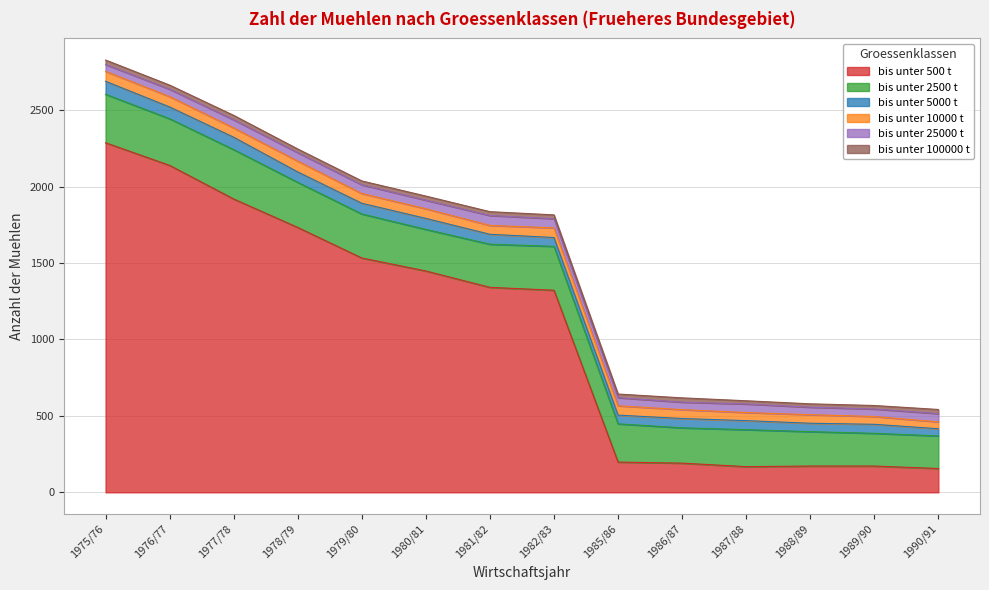

The value of bis unter 100000 t at 1978/79 is 24. True or false?

True